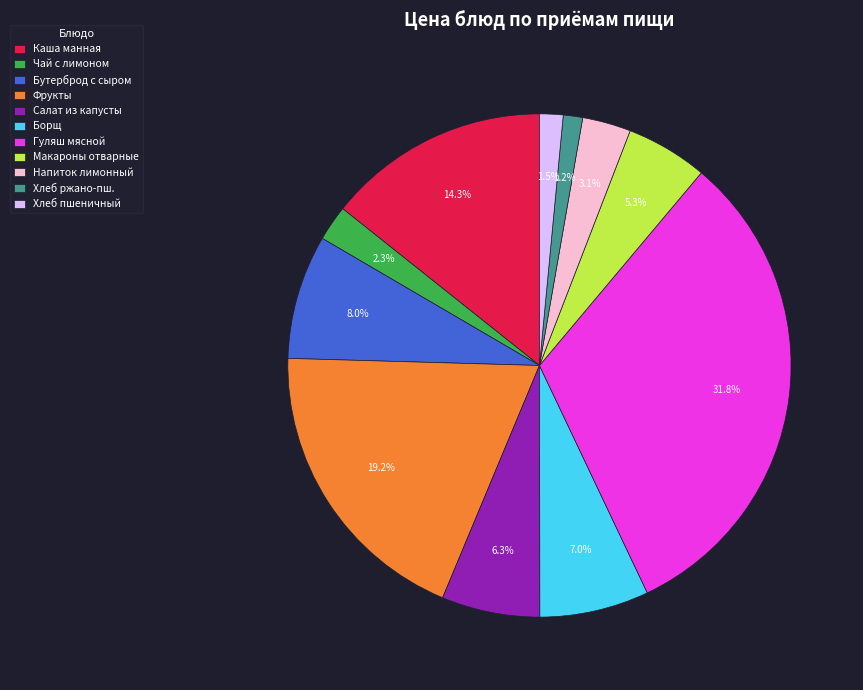

Combined, what portion of the pie is Фрукты and Гуляш мясной?

51.0%